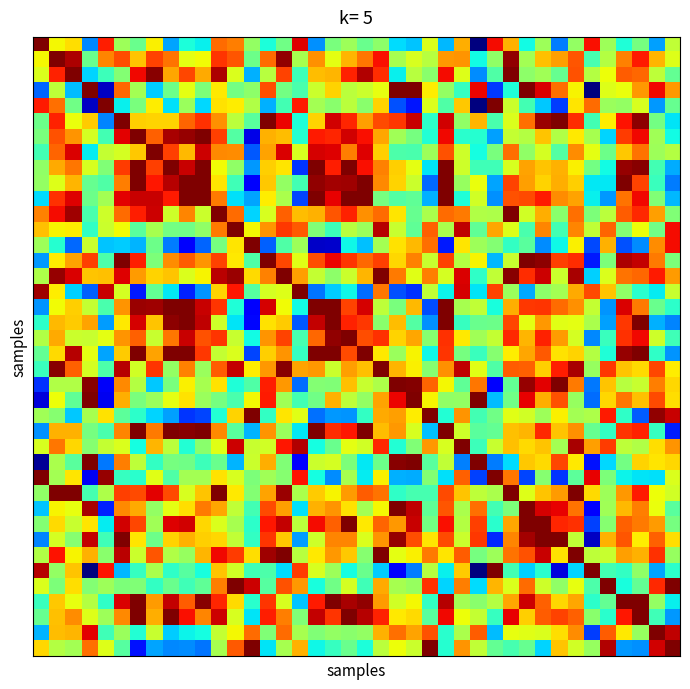

How many series are shown in this chart?

40